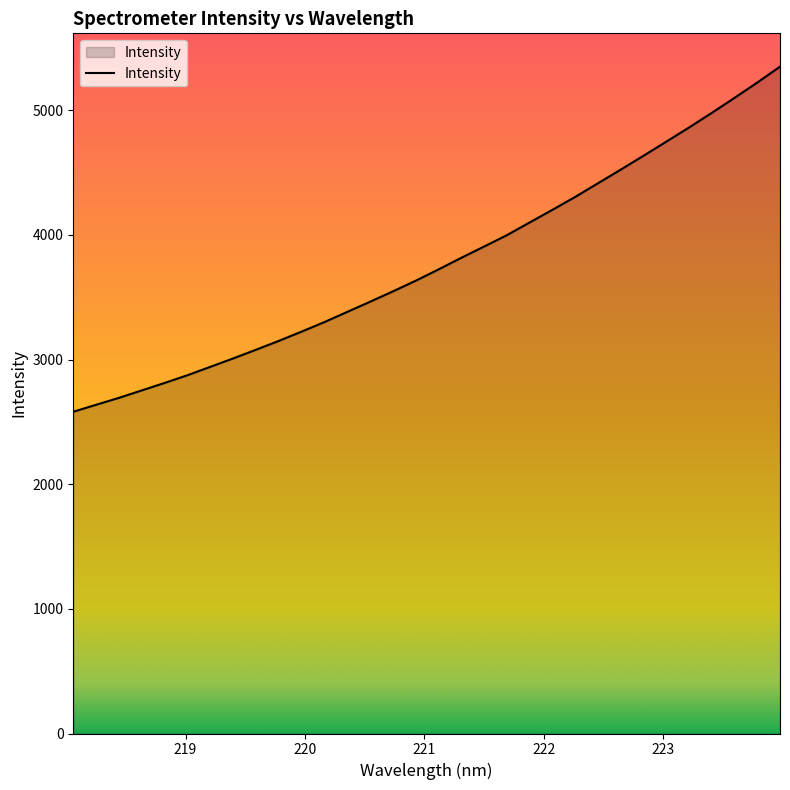

What is the greatest value displayed?

5350.2